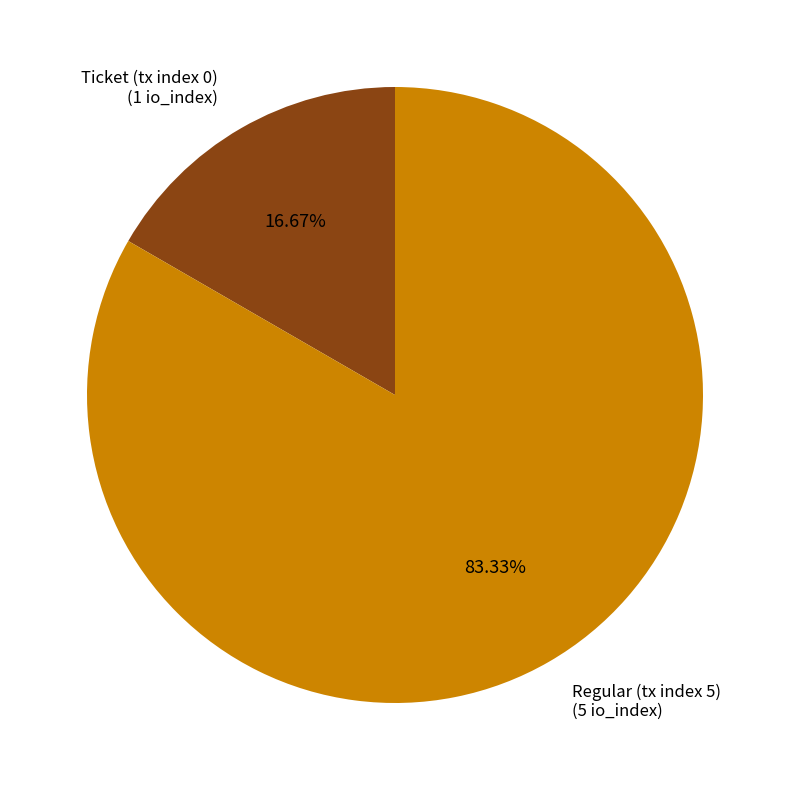

Does any single category account for the majority?

Yes